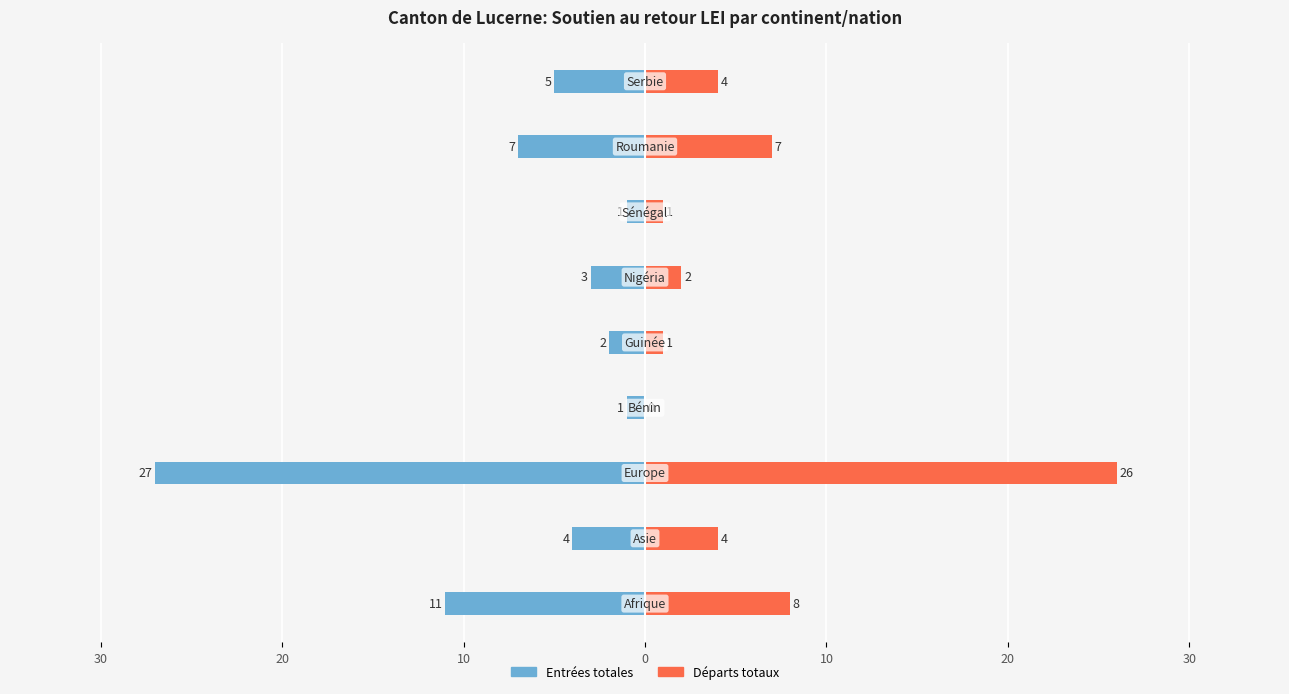

How many groups of bars are there?

9